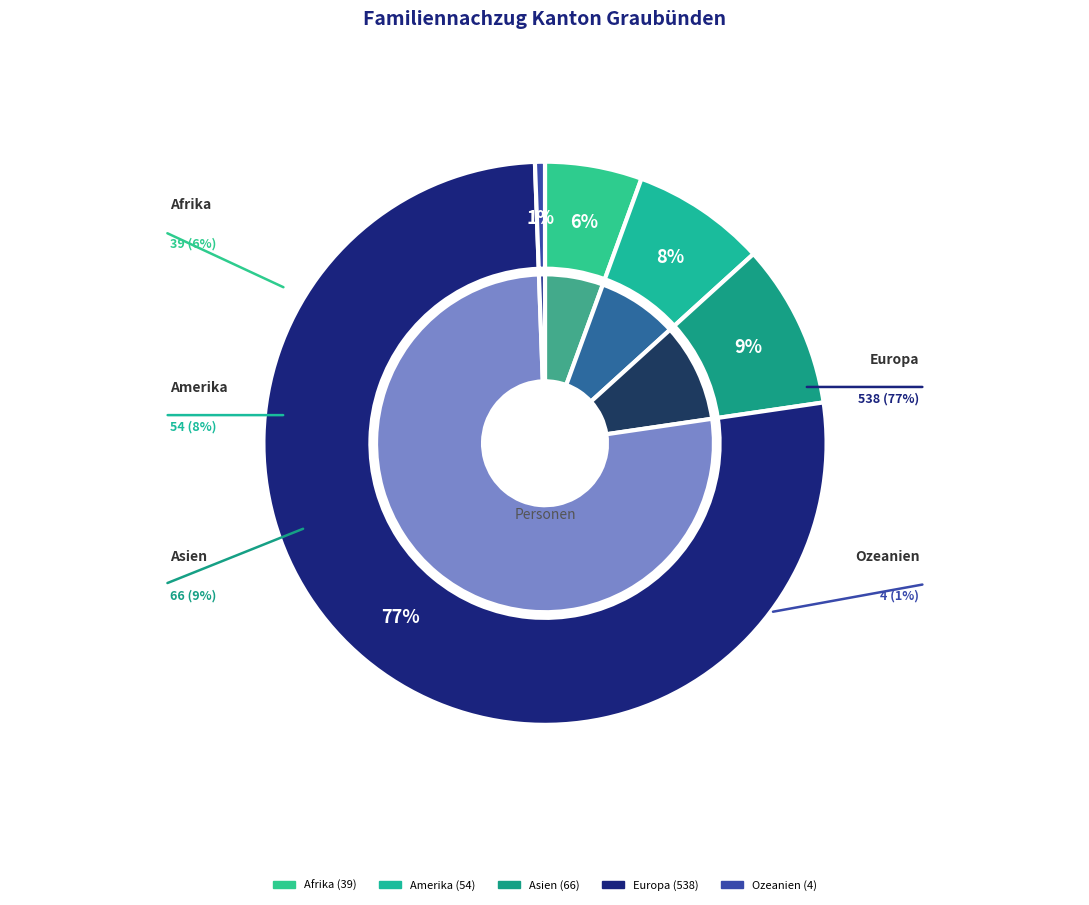

Which category accounts for the majority?

Europa